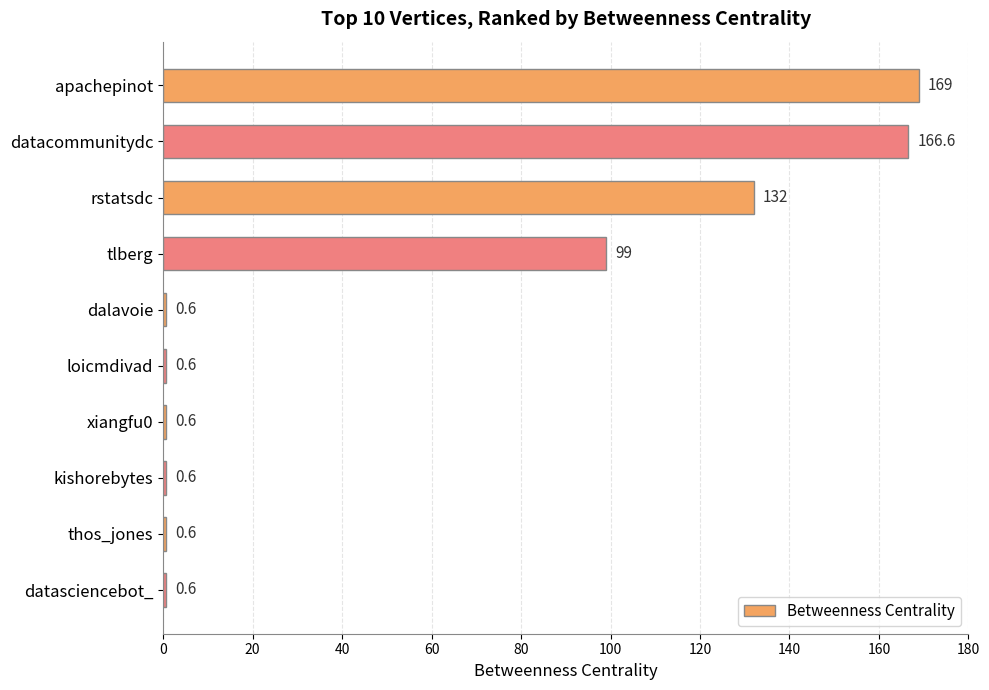

Reading top to bottom, transcribe all the data shown in this chart.

169.0	166.6	132.0	99.0	0.6	0.6	0.6	0.6	0.6	0.6